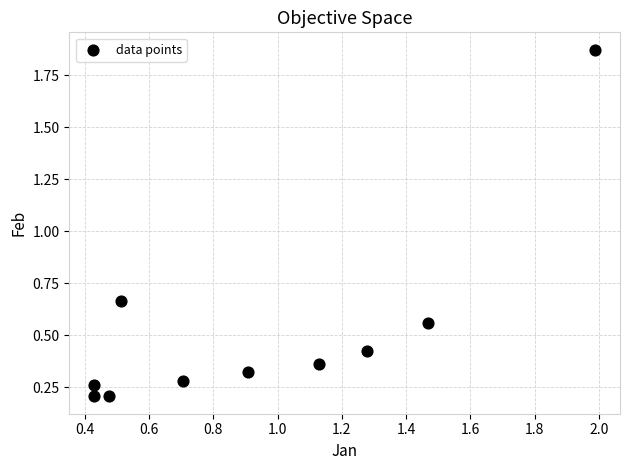

What is the range of Y values (max minus min)?

1.7